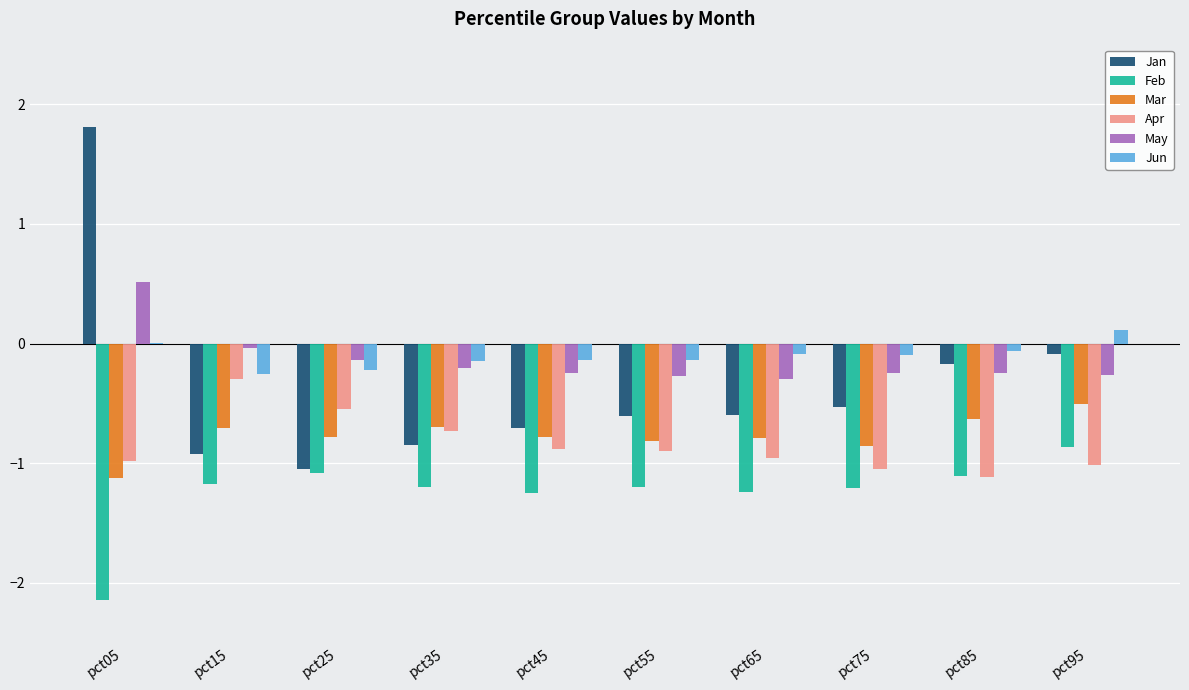

What is the sum of all Mar values?

-7.7